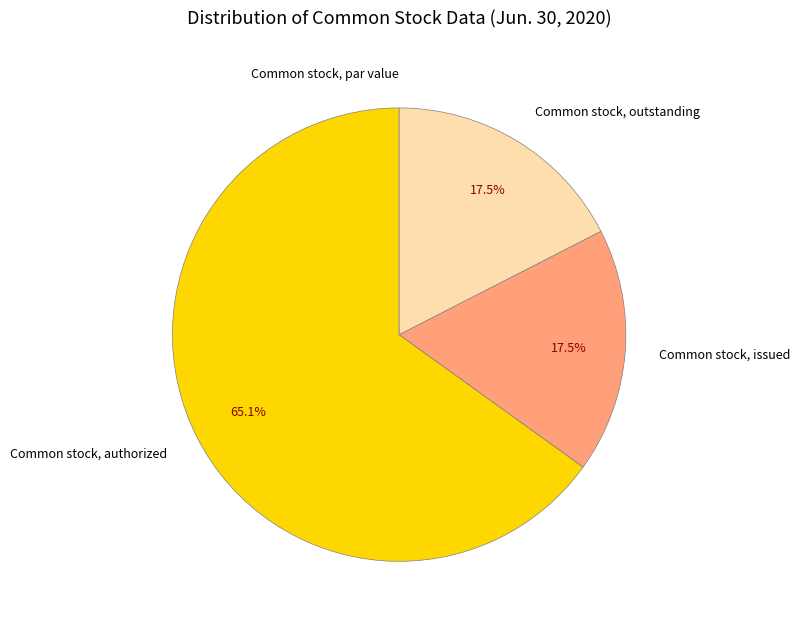

What percentage is NOT represented by Common stock, outstanding?

82.5%